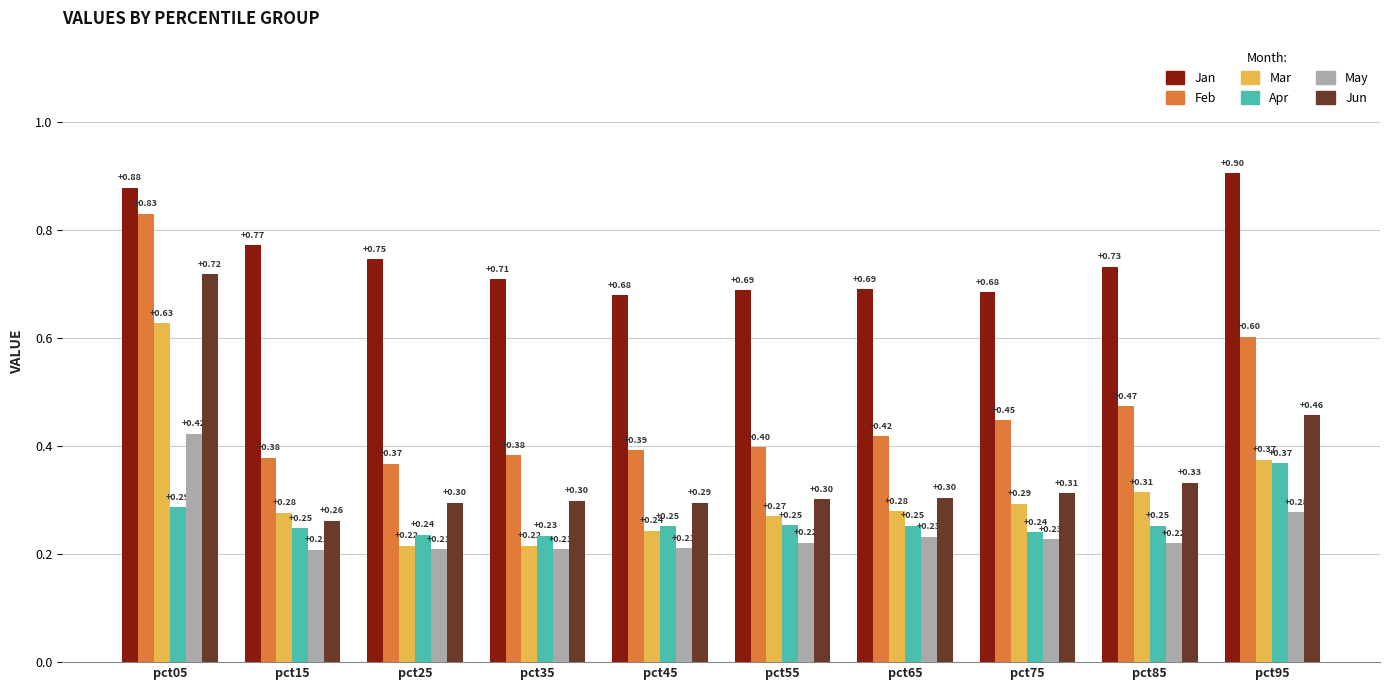

How many bars are there in each group?

6